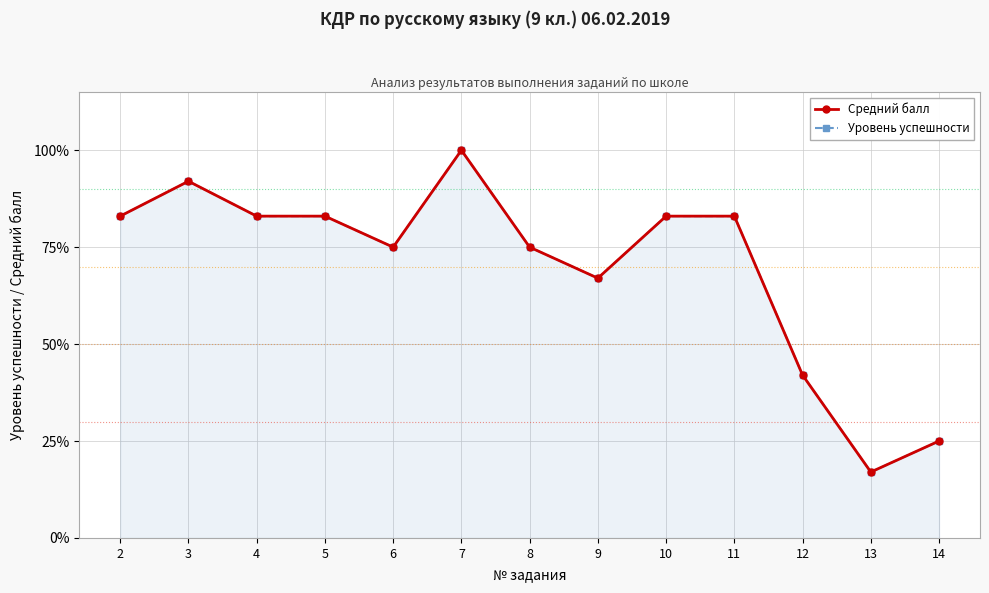

True or false: Уровень успешности and Средний балл intersect in this chart.

False